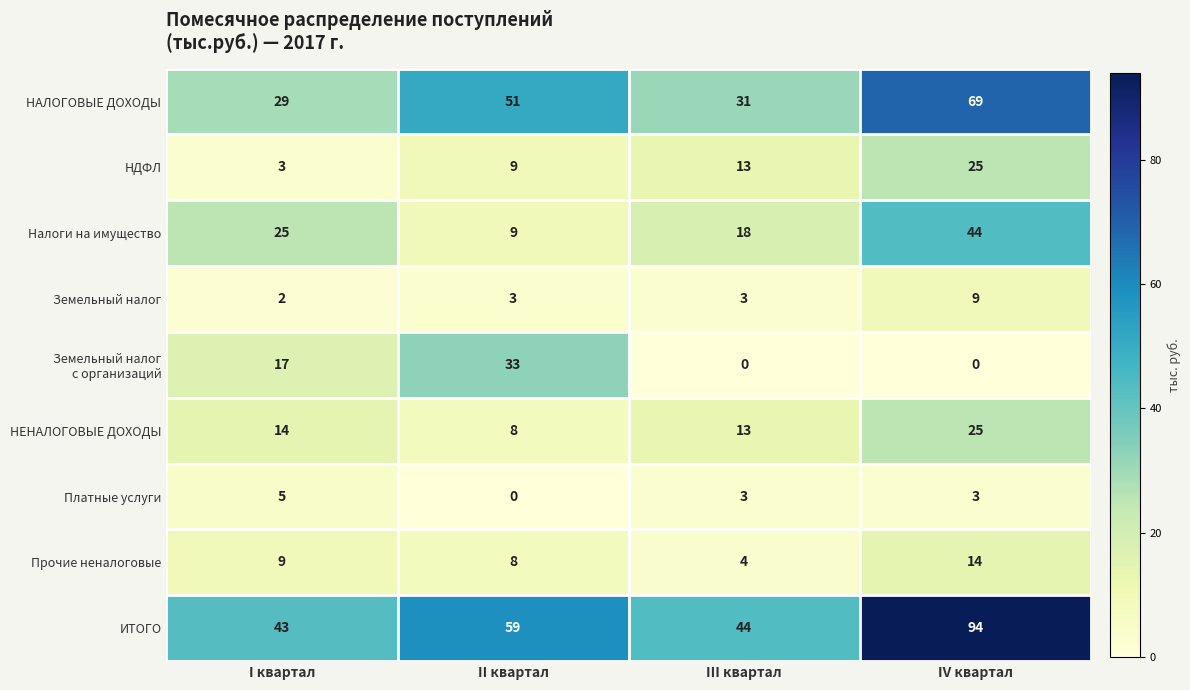

Is it true that НДФЛ equals 5 at I квартал?

False